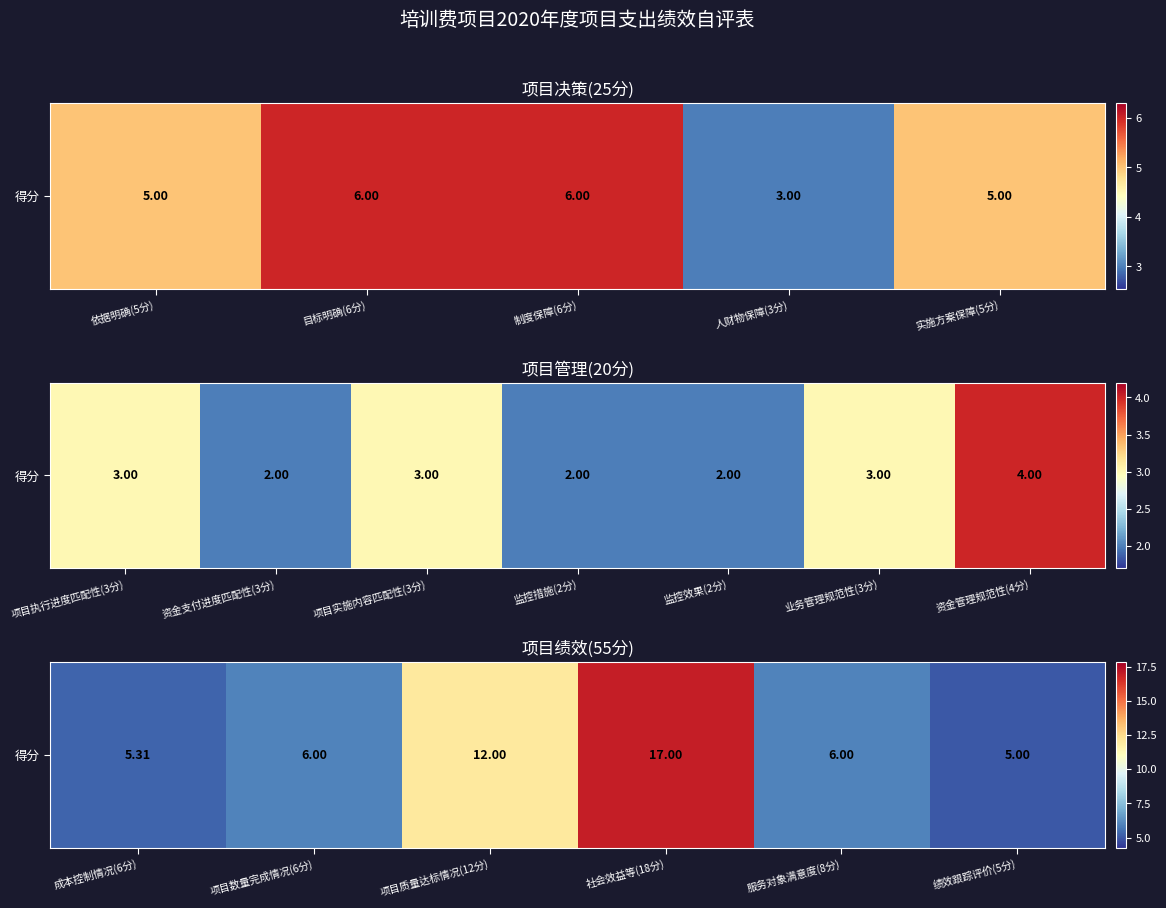

Count the number of categories in the chart.

6